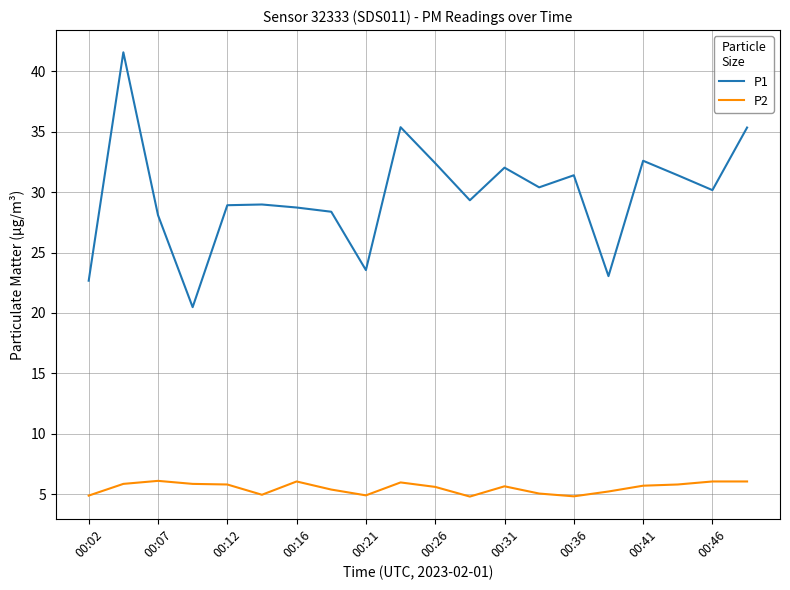

Which series has the largest total across all categories?

P1